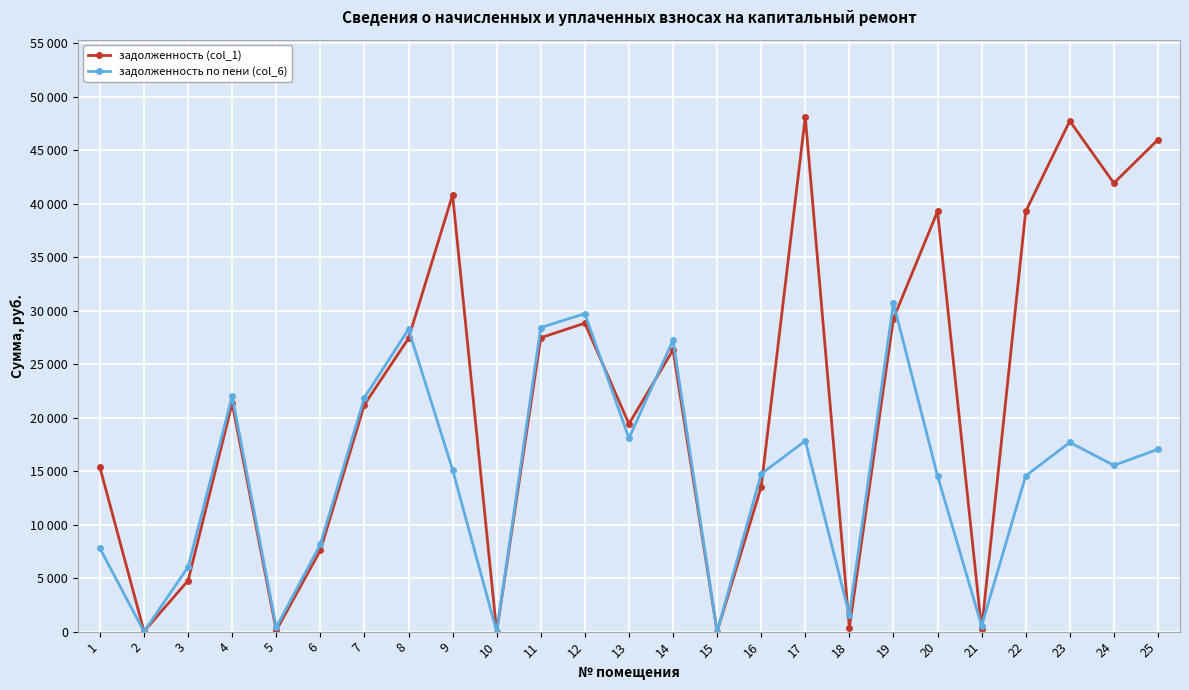

Is this an area chart (filled region under the line)?

No